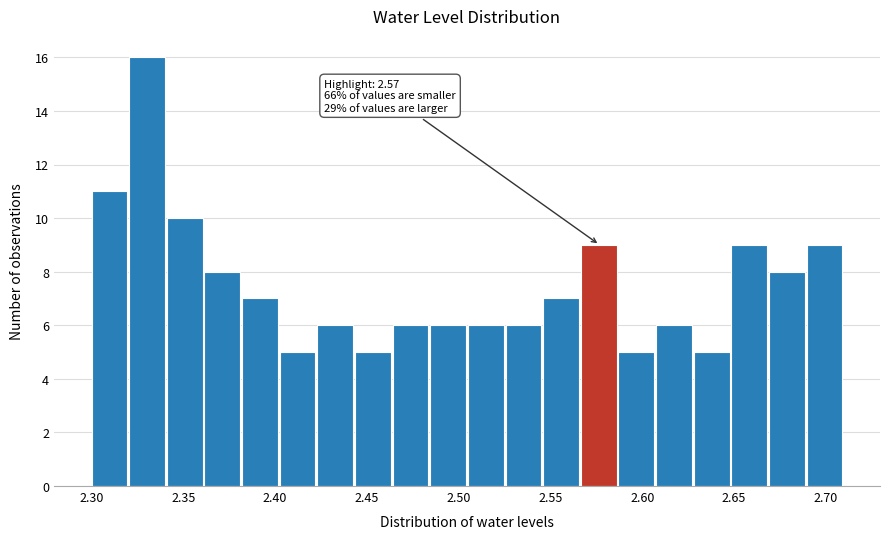

Over which range of the x-axis is the bar tallest?

2.320 to 2.340